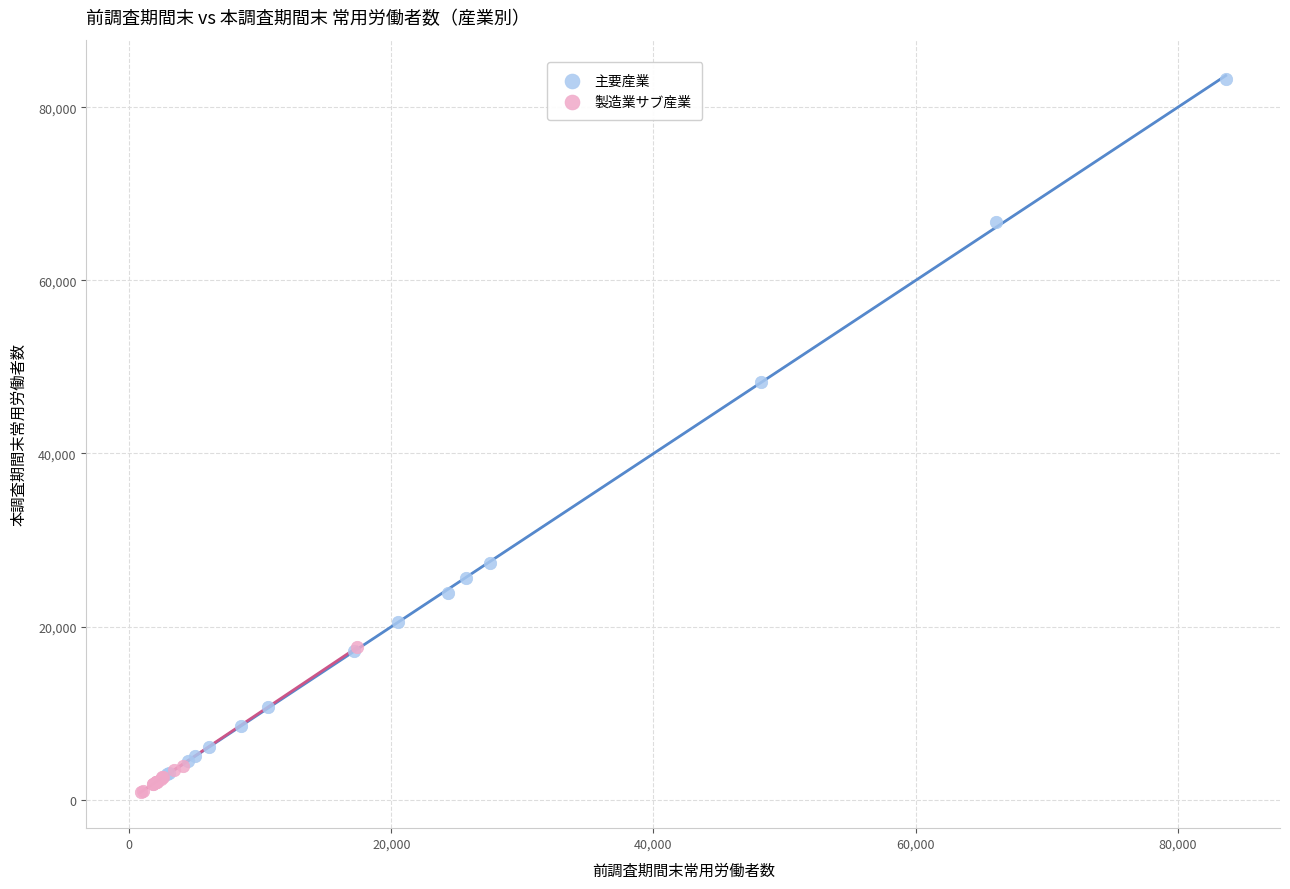

Which series contains the highest Y value?

主要産業